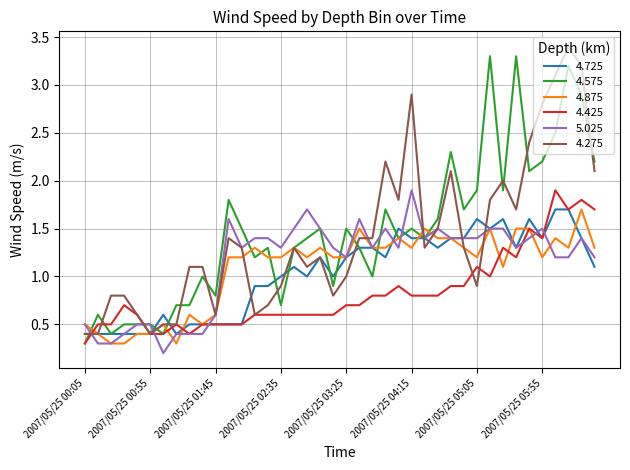

What is the highest value of the 5.025 series?

1.9